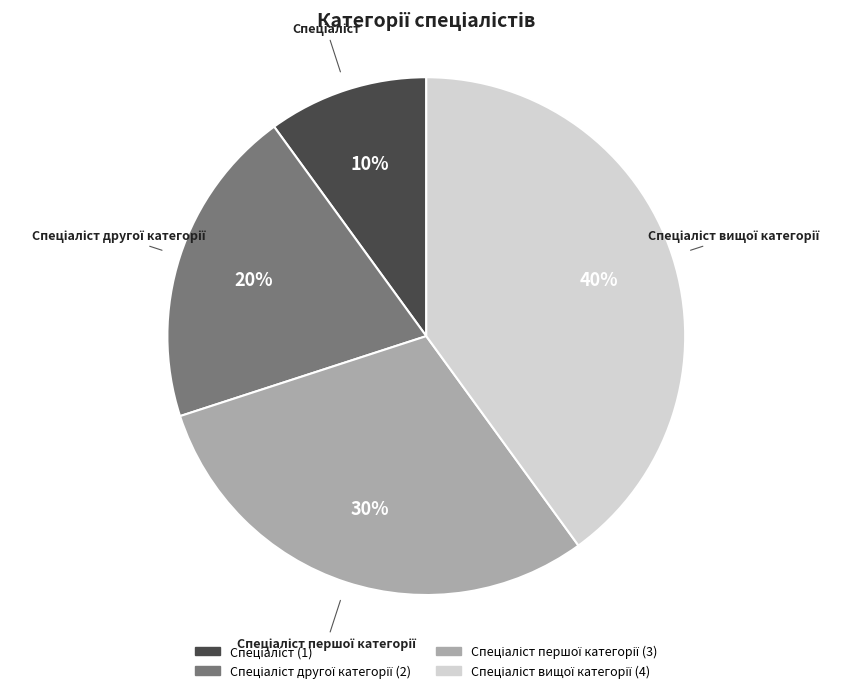

How many segments does this pie chart have?

4